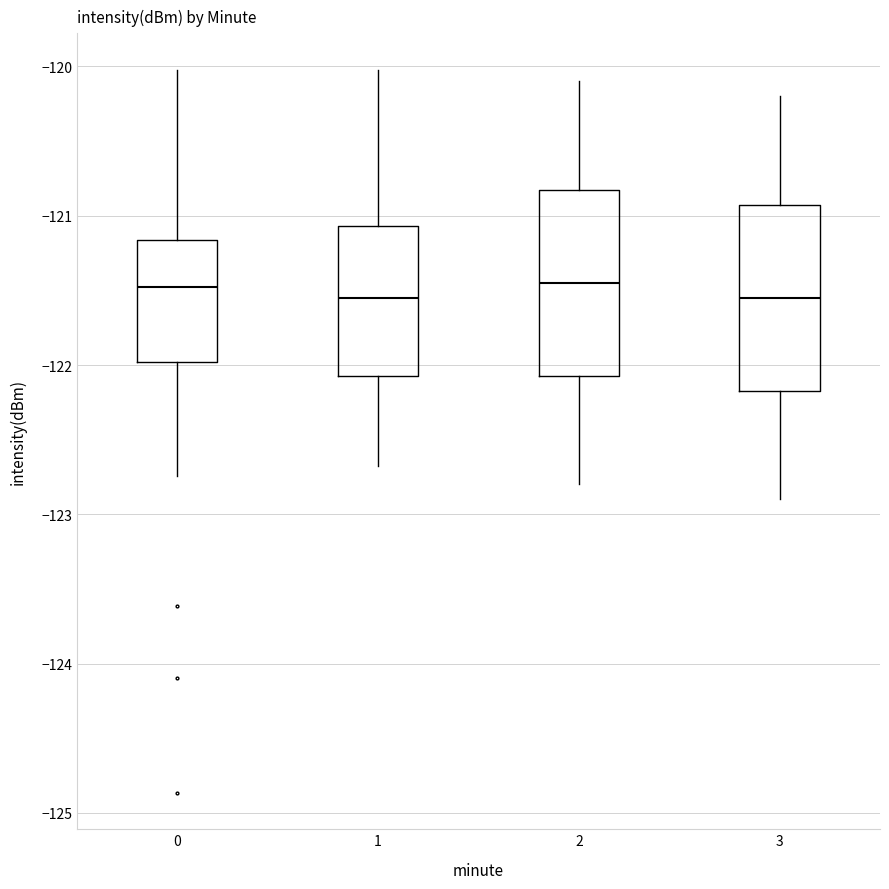

Reading left to right, transcribe this box plot: for each box, give where its median line is, the range the box spans, and where its two whiskers end, as read against the y-axis. The values are not printed on the chart, so give them approximately, as read against the axis.

0: median -121.5, box -122.0 to -121.2, whiskers -122.7 to -120.0
1: median -121.5, box -122.1 to -121.1, whiskers -122.7 to -120.0
2: median -121.4, box -122.1 to -120.8, whiskers -122.8 to -120.1
3: median -121.5, box -122.2 to -120.9, whiskers -122.9 to -120.2